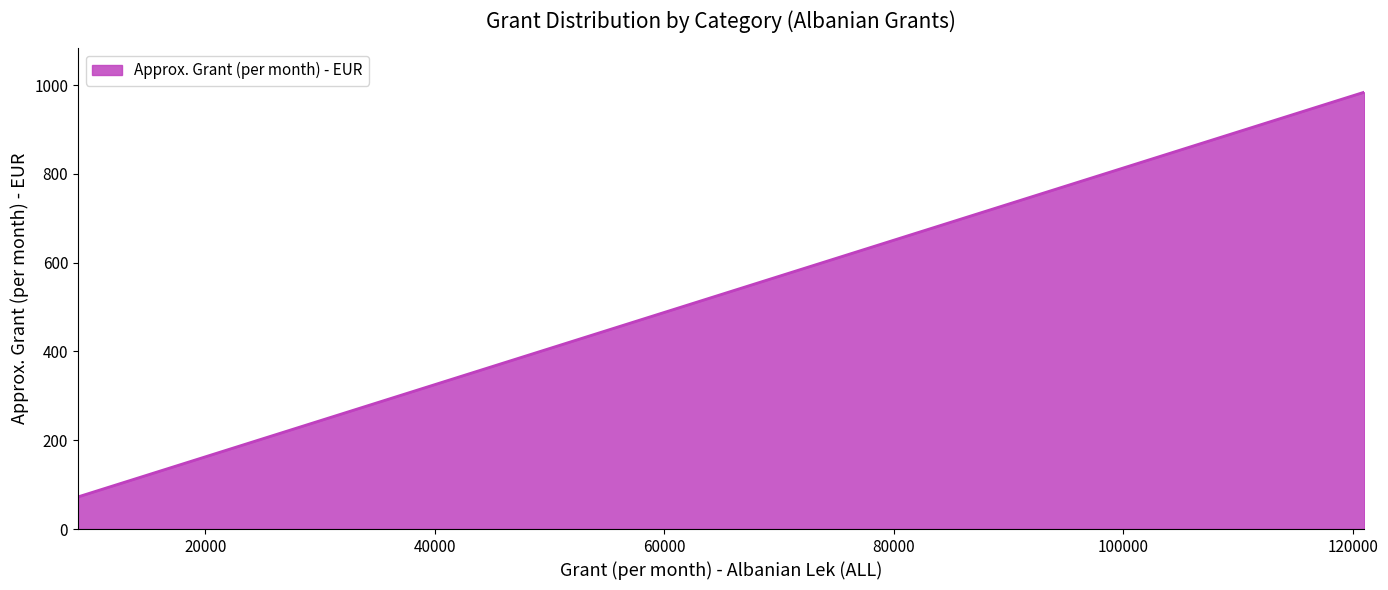

What is the difference between the maximum and minimum values?

911.7